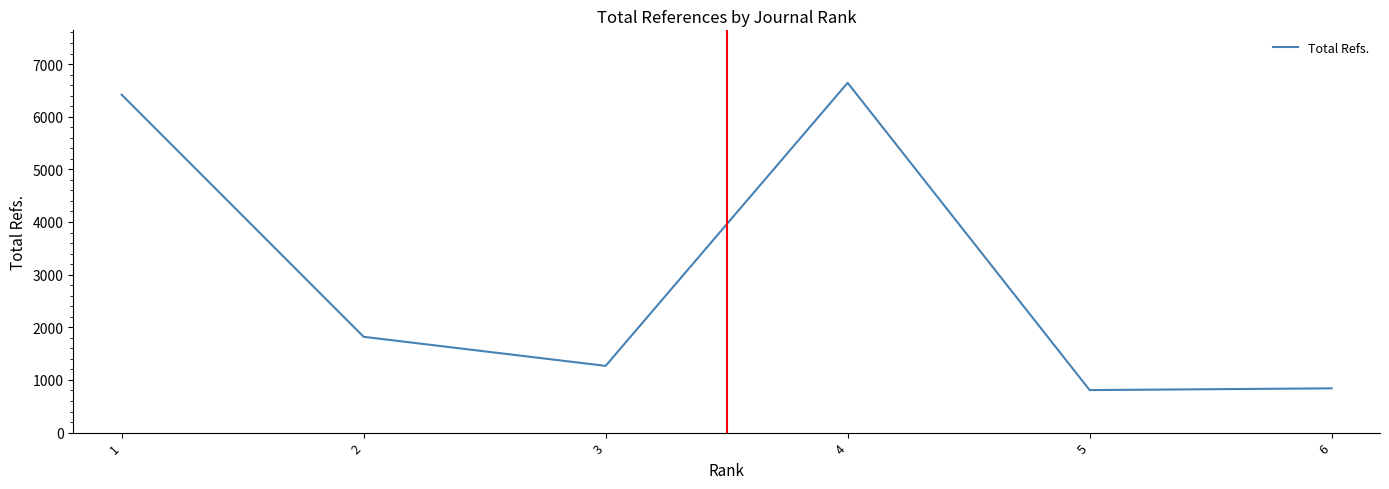

The value at 3 is 535. True or false?

False